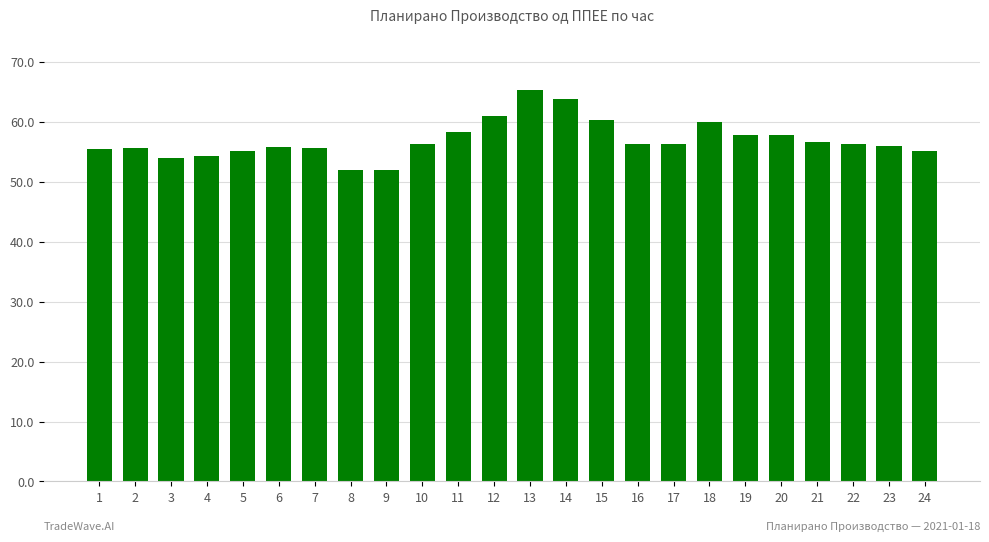

What is the maximum value shown in the chart?

65.2